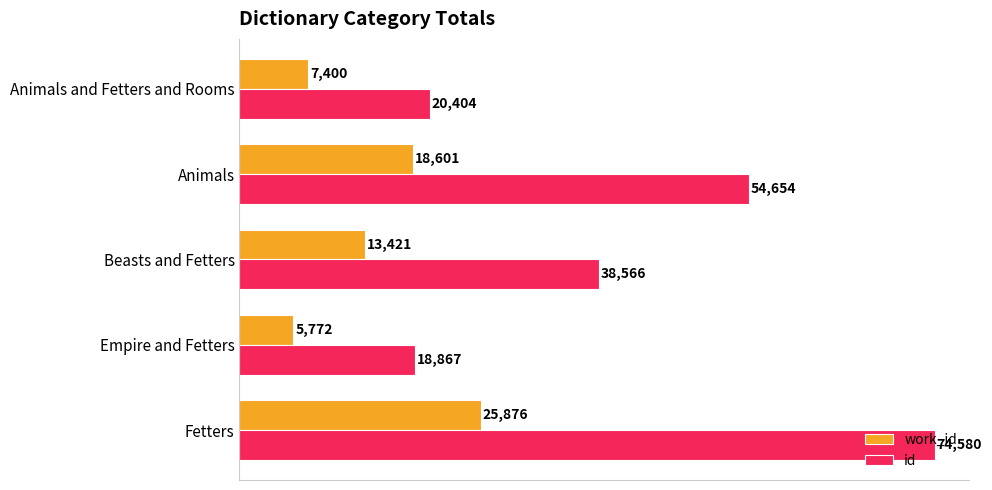

True or false: work_id has a value of 9968 at Empire and Fetters.

False